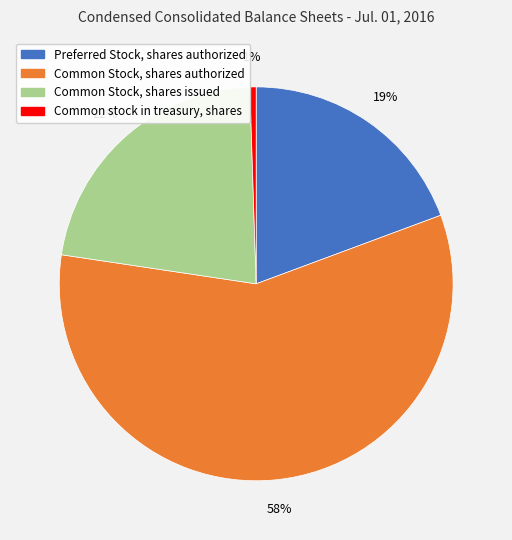

To the nearest percent, what percentage of the pie is Common Stock, shares issued?

22%